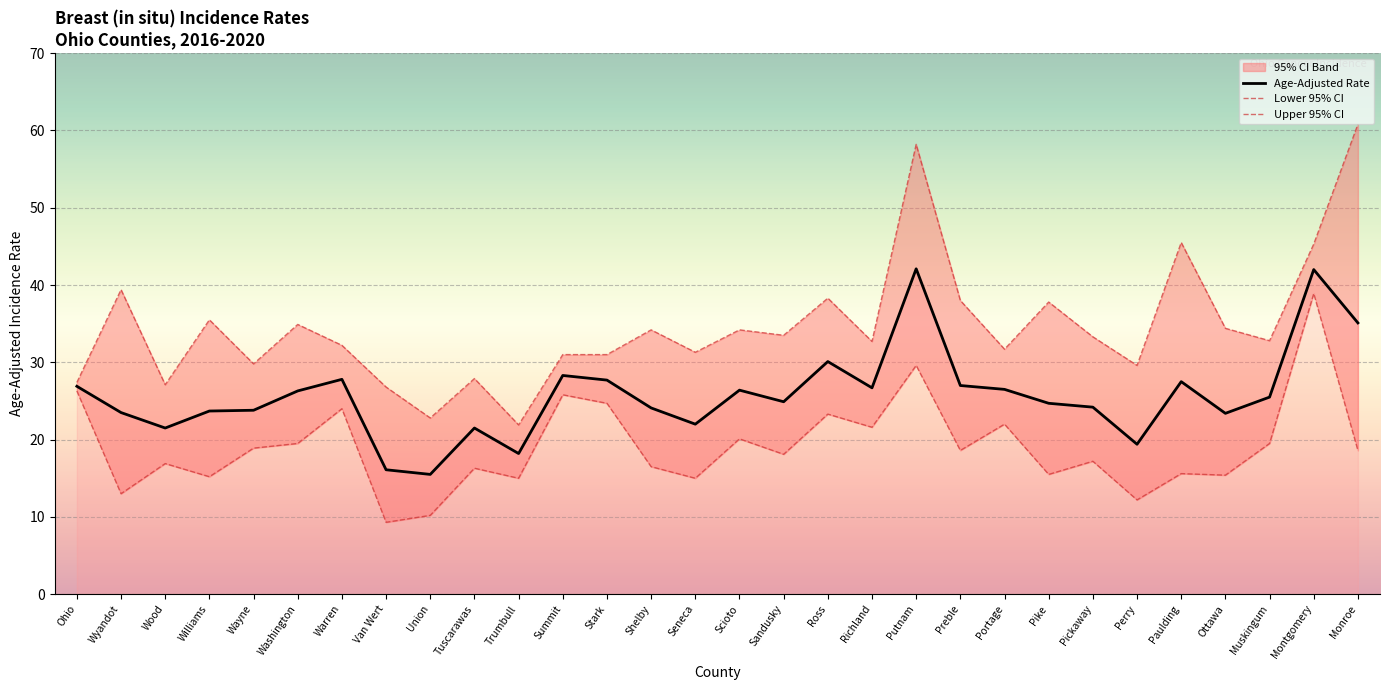

What is the average value of the Age-Adjusted Rate series?

25.7